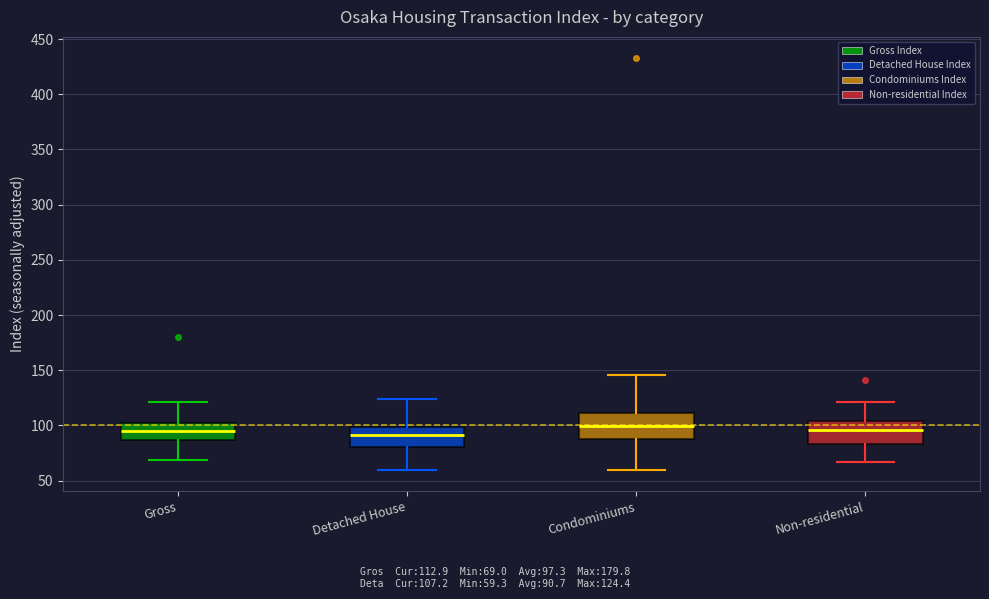

Reading left to right, read every box against the y-axis: the position of its median line, the range the box covers, and the ends of its whiskers. The values are not printed on the chart, so give them approximately, as read against the axis.

Gross: median 95, box 85 to 100, whiskers 70 to 120
Detached House: median 90, box 80 to 100, whiskers 60 to 125
Condominiums: median 100, box 90 to 110, whiskers 60 to 145
Non-residential: median 95, box 85 to 105, whiskers 65 to 120